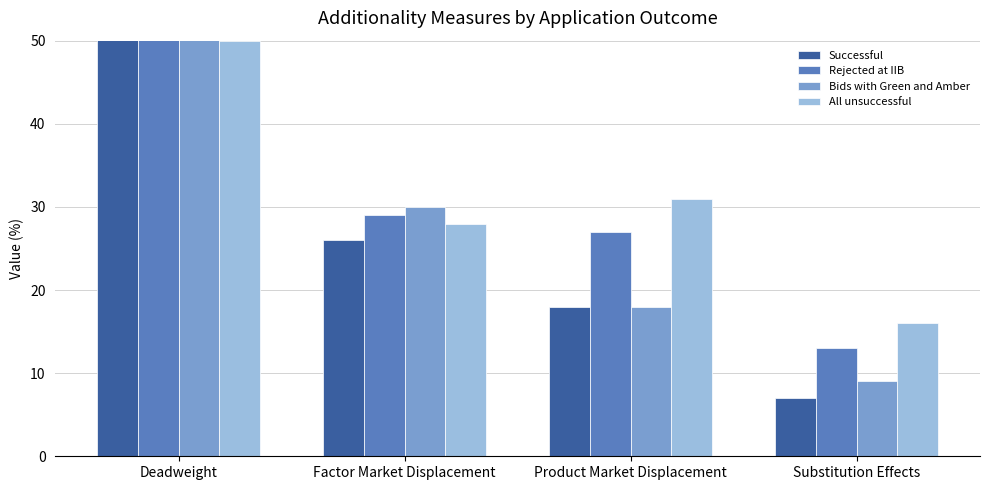

True or false: All unsuccessful has a value of 31 at Product Market Displacement.

True